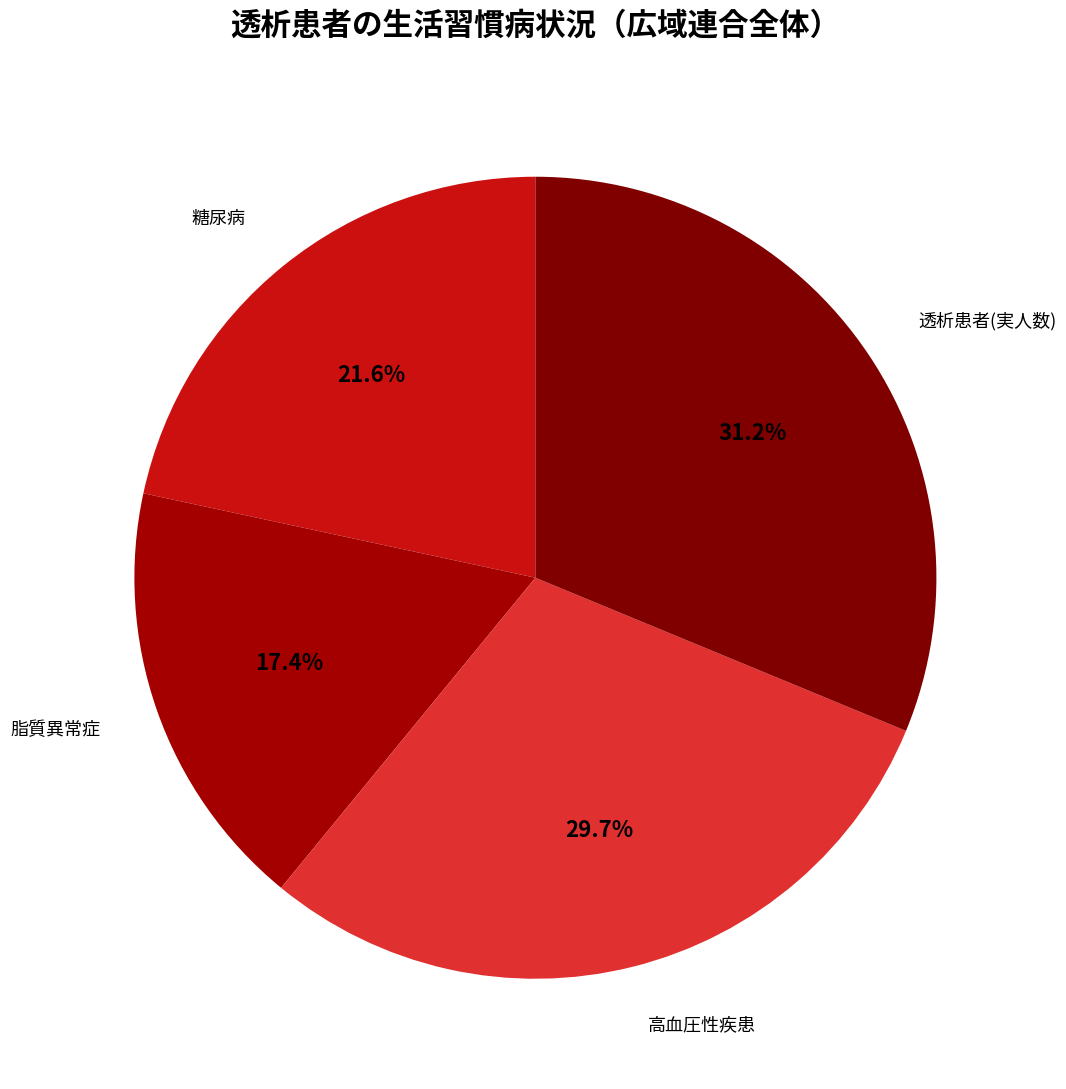

True or false: 高血圧性疾患 accounts for 30% of the total.

True